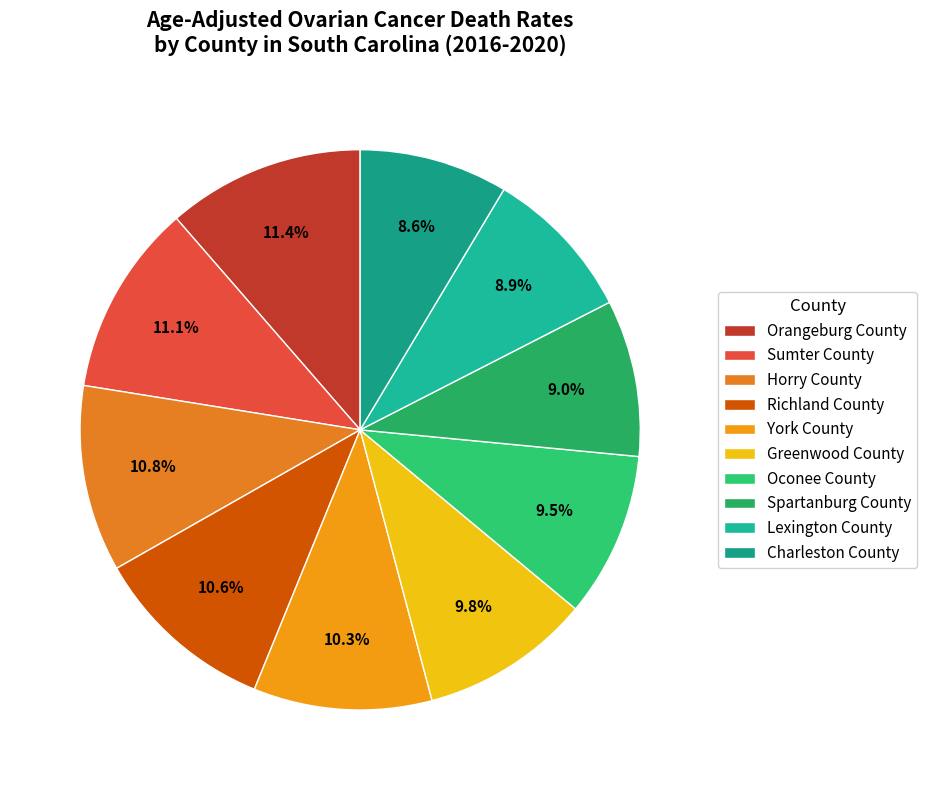

Is it true that Charleston County is 19% of the pie?

False